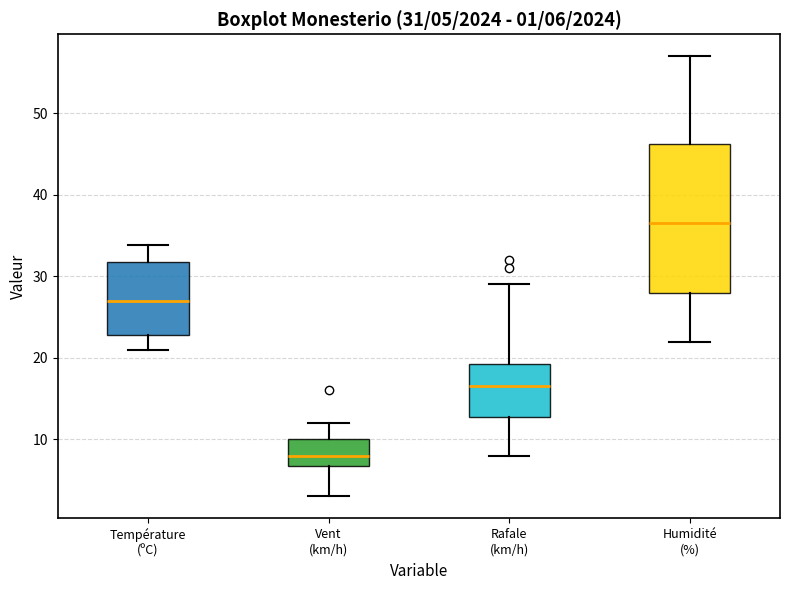

Which box has the highest median line?

Humidité (%)